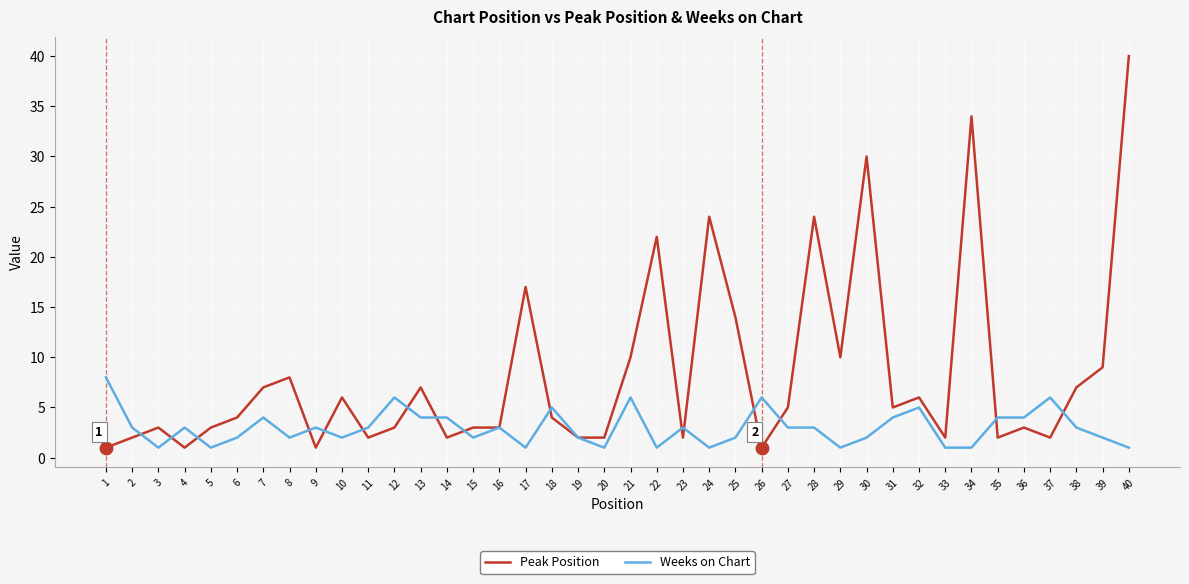

At how many categories does at least one series exceed 35?

1